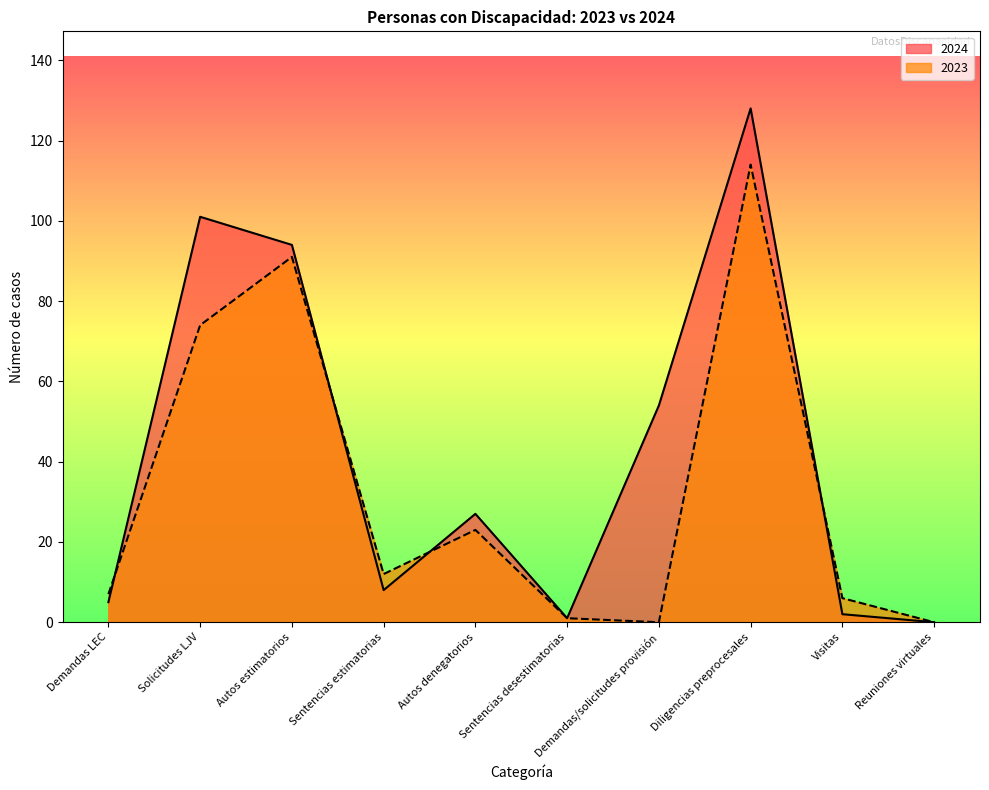

What position from the left is Diligencias preprocesales?

8